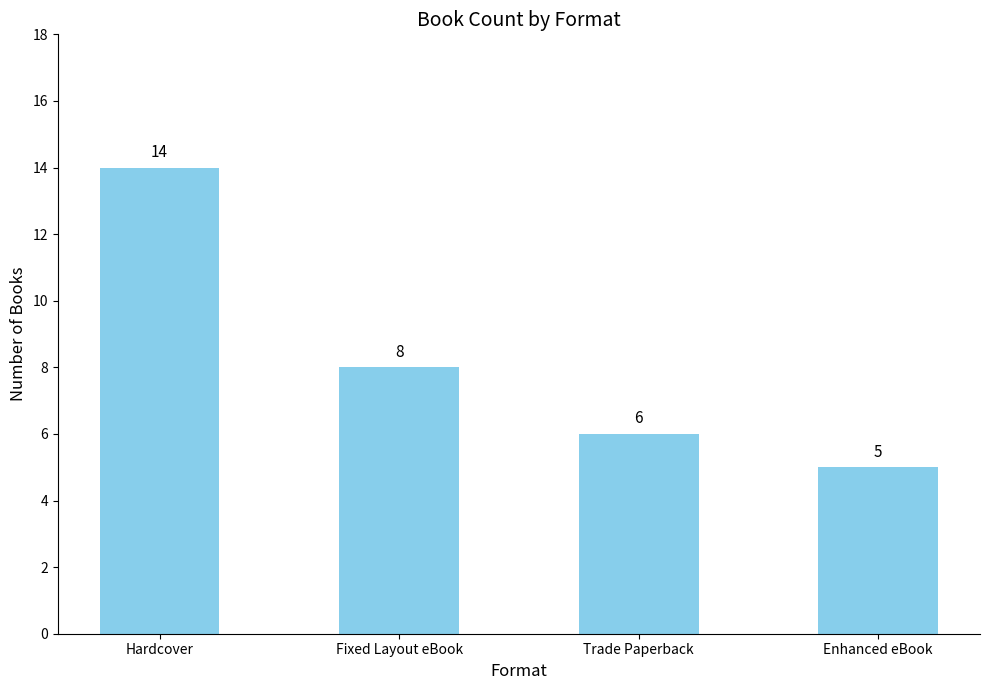

Which label corresponds to the smallest value in the chart?

Enhanced eBook